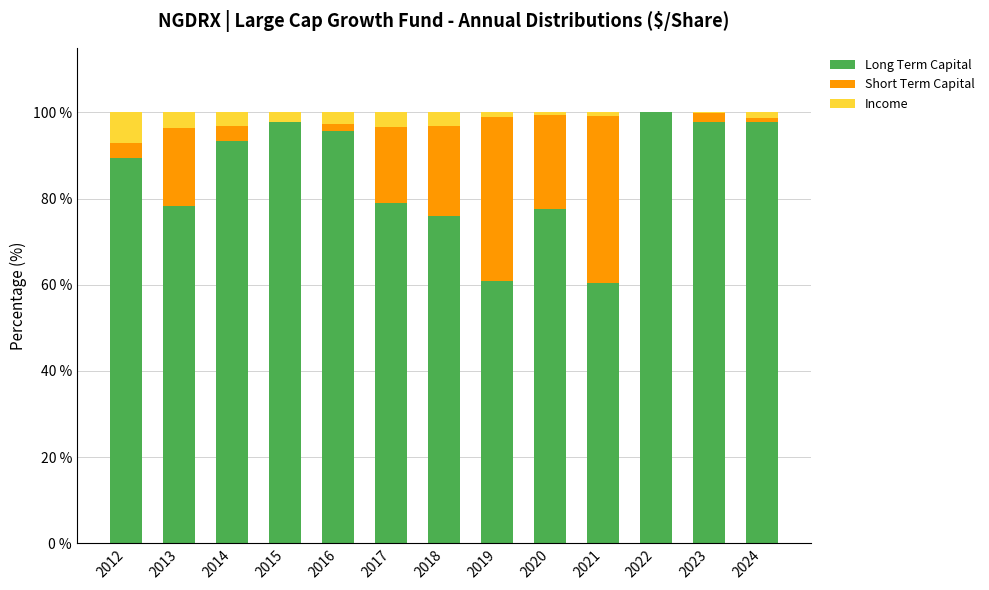

The Long Term Capital series shows 104.7 at 2019. True or false?

False